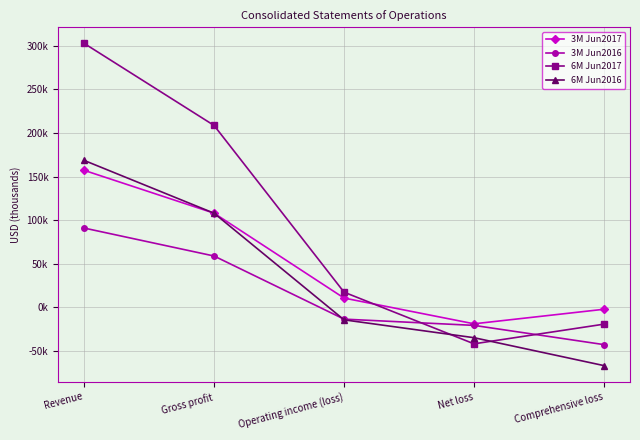

What is the difference between the 6M Jun2017 values at Gross profit and Net loss?

250.8